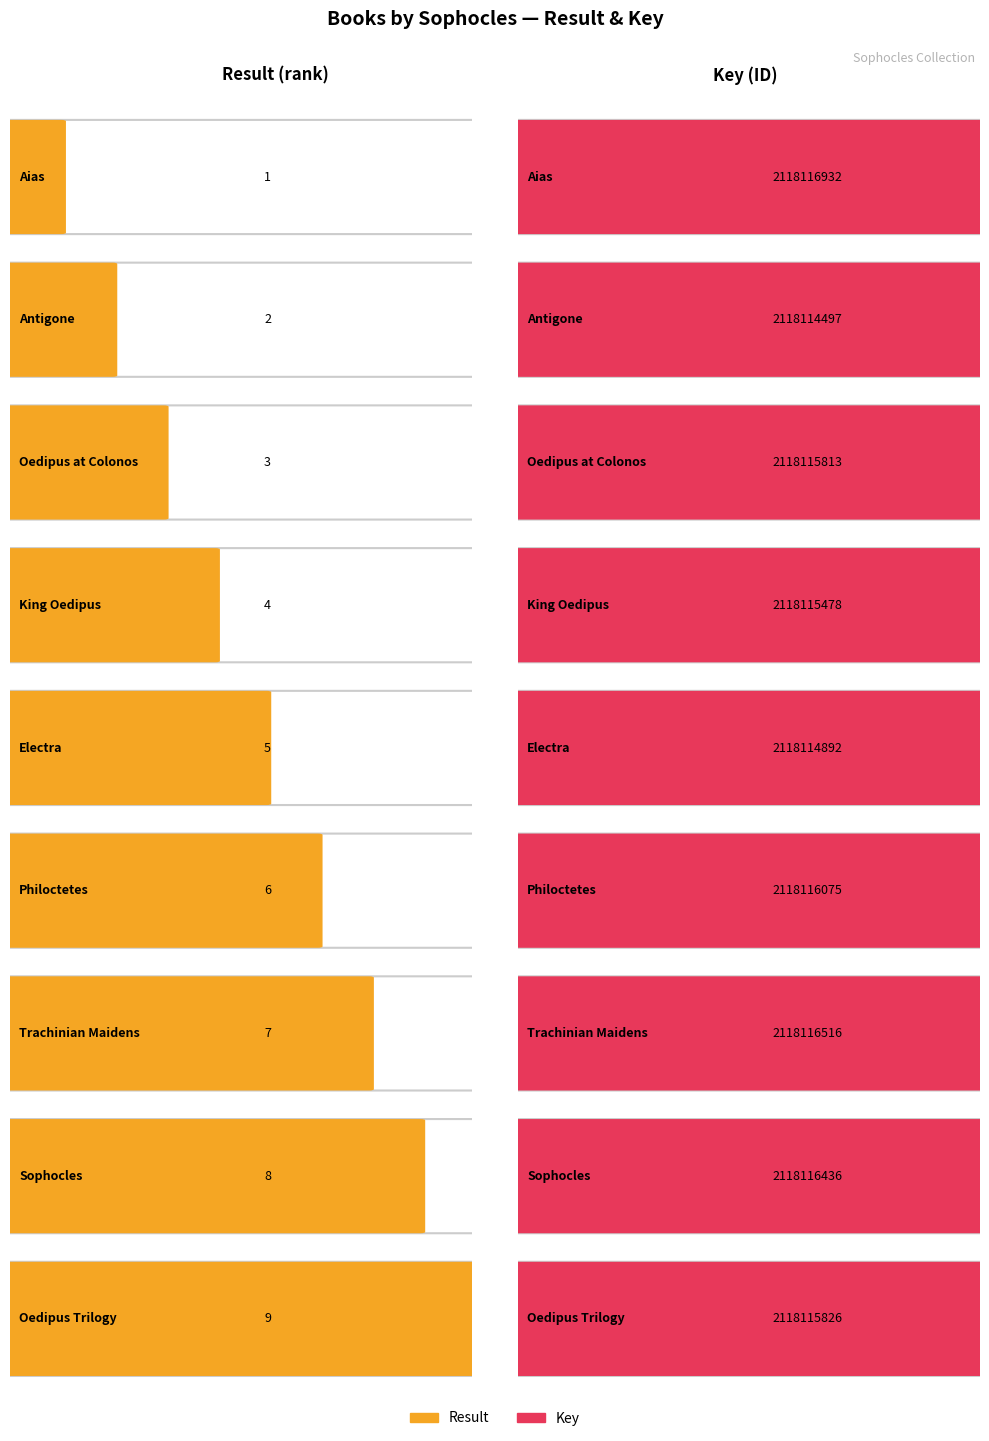

Where is Key nearest to the value 2118115714?

Oedipus at Colonos